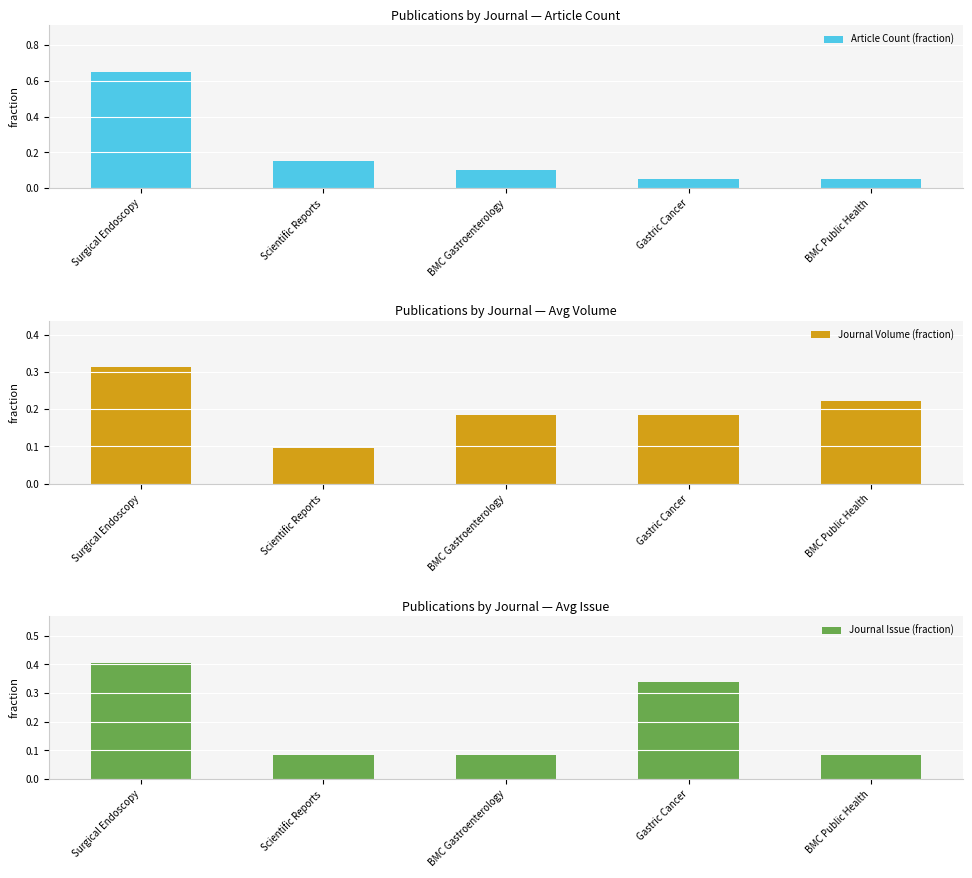

Which series has the largest range (max minus min)?

Article Count (fraction)